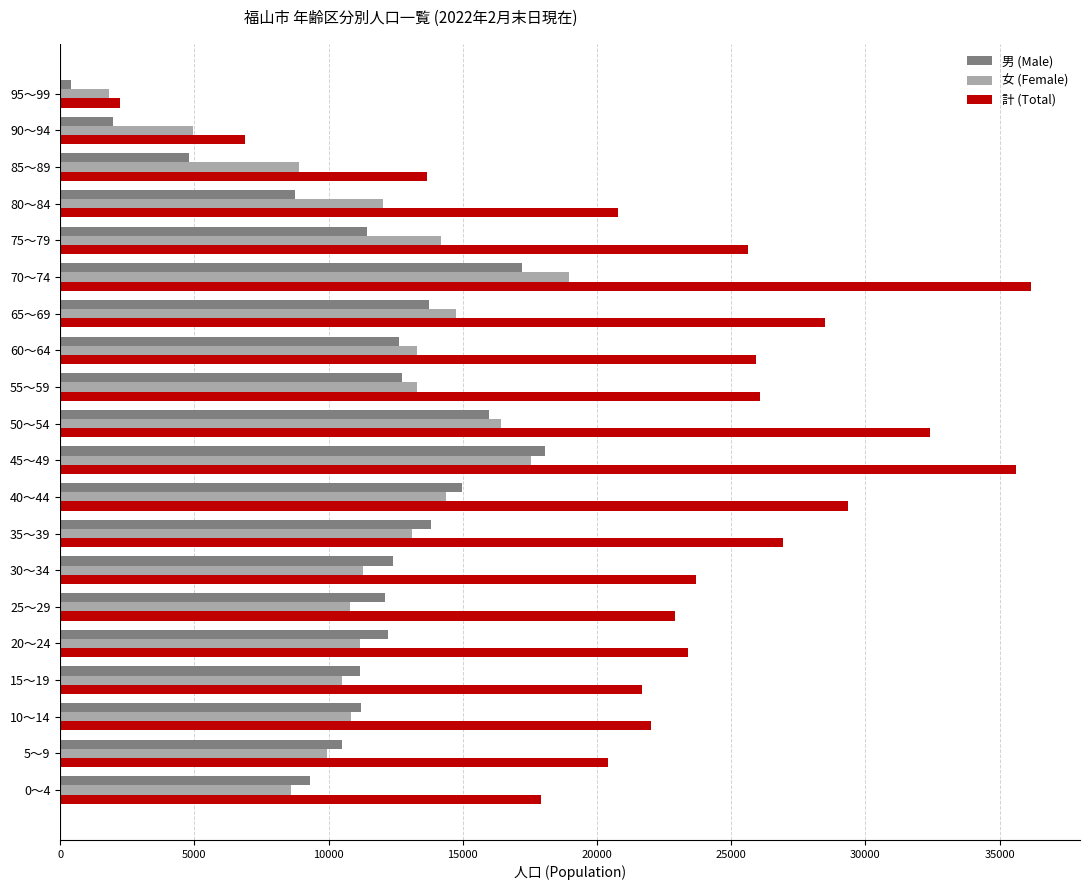

The value of 女 (Female) at 40～44 is 24348. True or false?

False